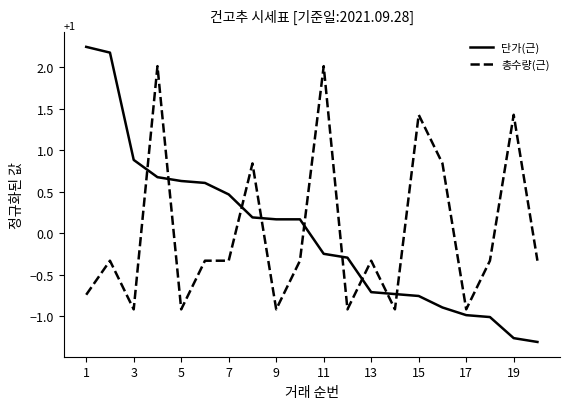

After their last crossing, which series has the higher values: 단가(근) or 총수량(근)?

총수량(근)